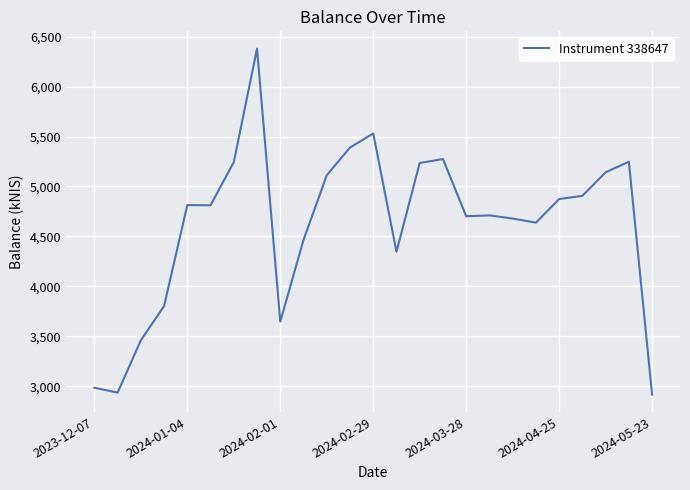

What is the greatest value displayed?

6380.1